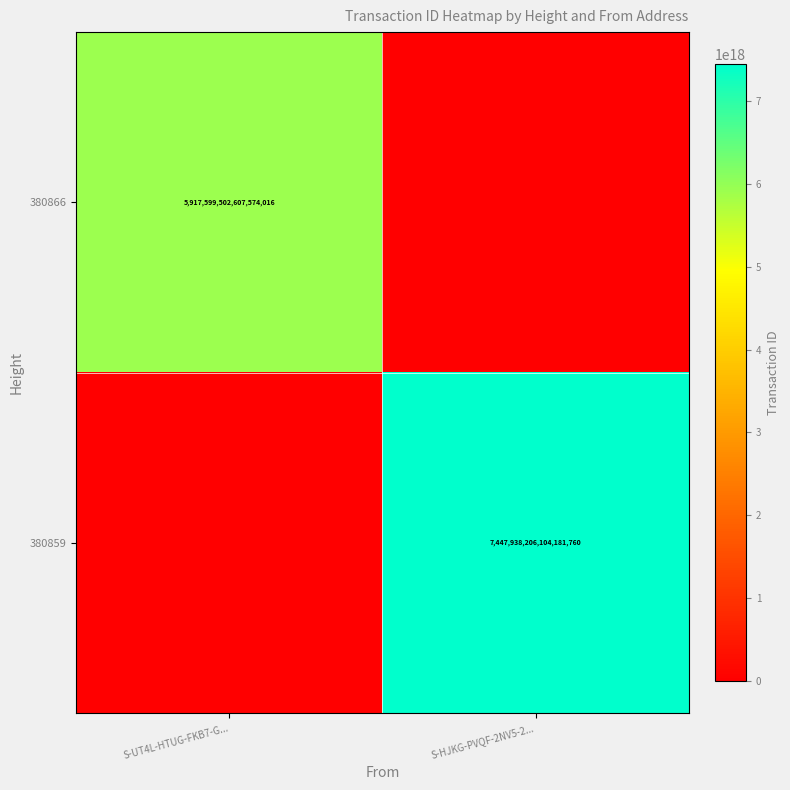

Count the number of data series in this chart.

2